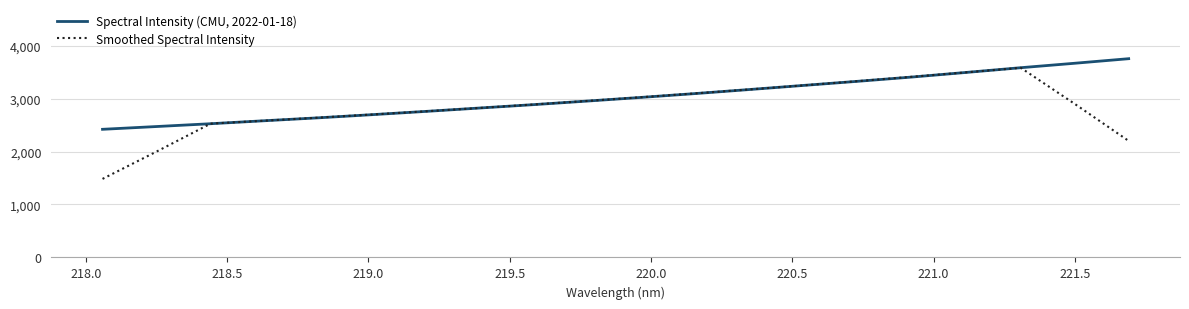

Which series has the largest range (max minus min)?

Smoothed Spectral Intensity